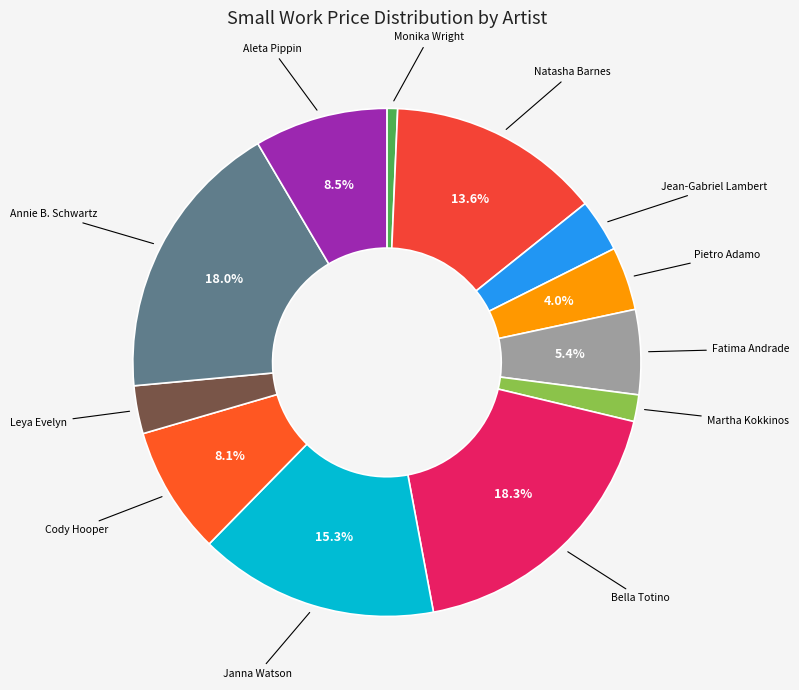

How many slices are in this pie chart?

12